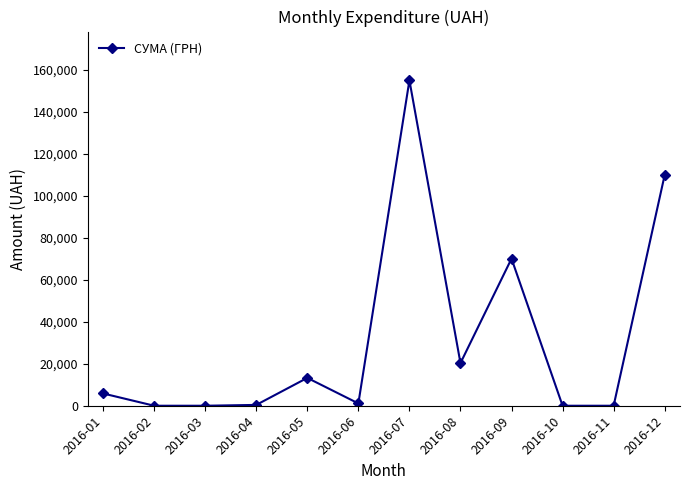

Where is the data nearest to the value 77516?

2016-09